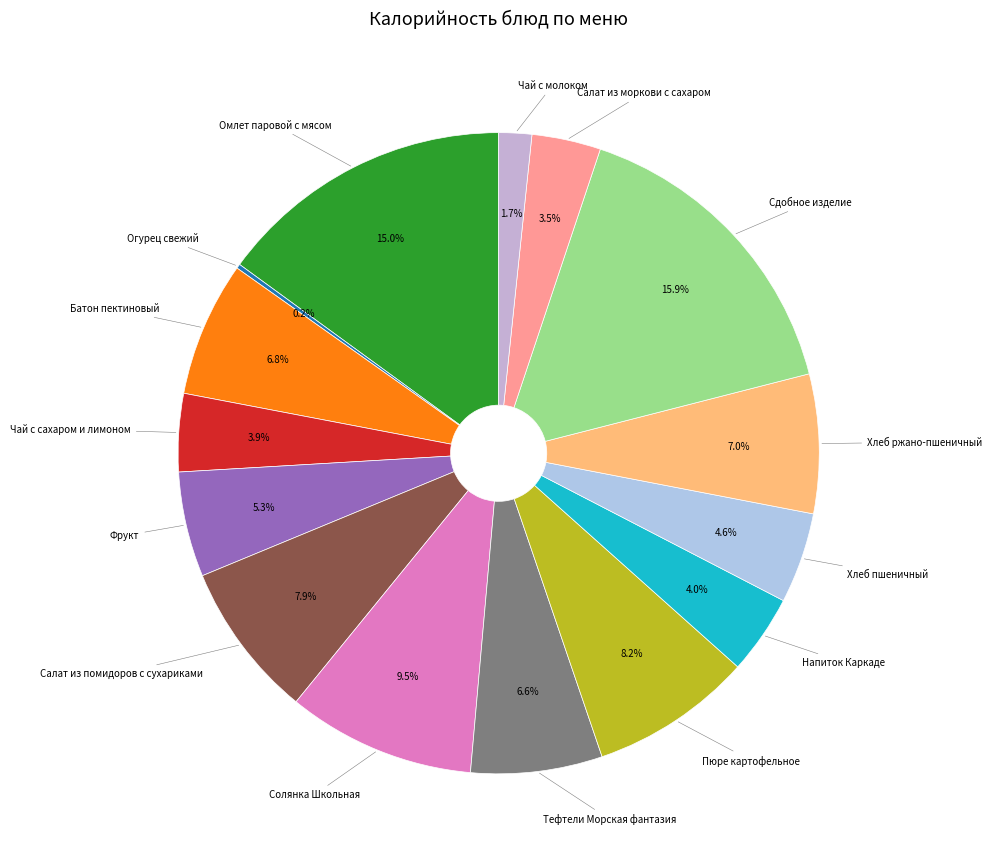

Does any single category account for the majority?

No